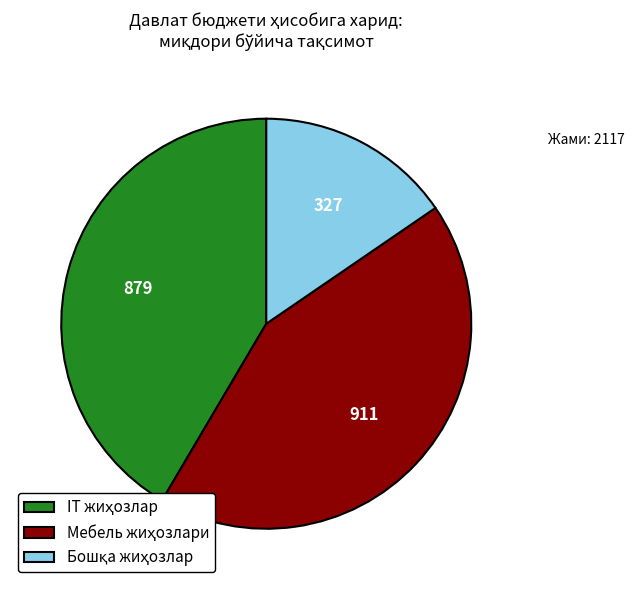

Is there any slice that represents more than half of the pie?

No